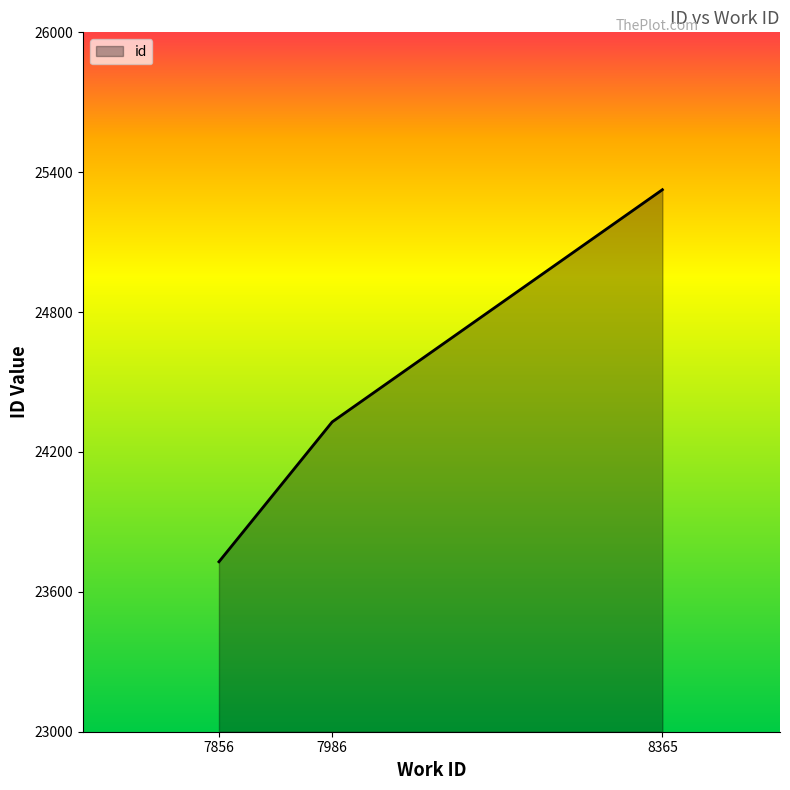

Which label corresponds to the smallest value in the chart?

7856